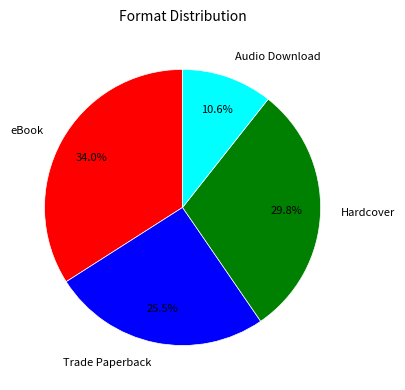

How many segments does this pie chart have?

4